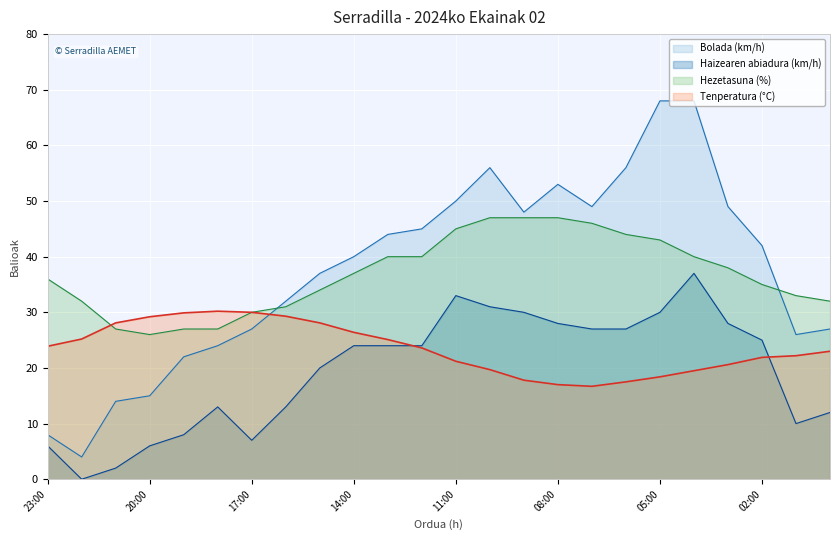

At which category does Haizearen abiadura (km/h) reach its first local peak?

18:00